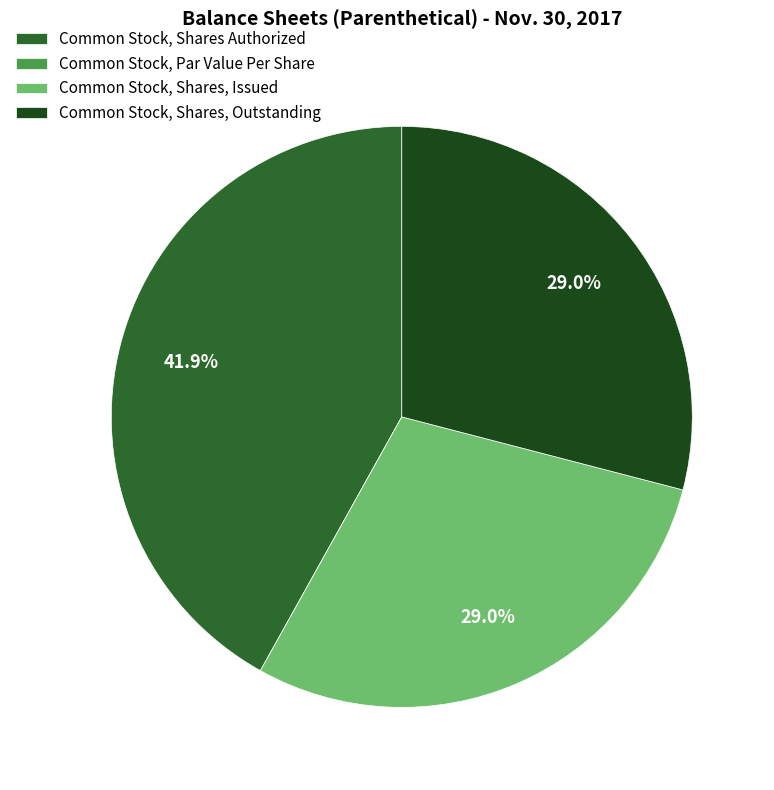

Between Common Stock, Shares Authorized and Common Stock, Shares, Issued, which is larger?

Common Stock, Shares Authorized